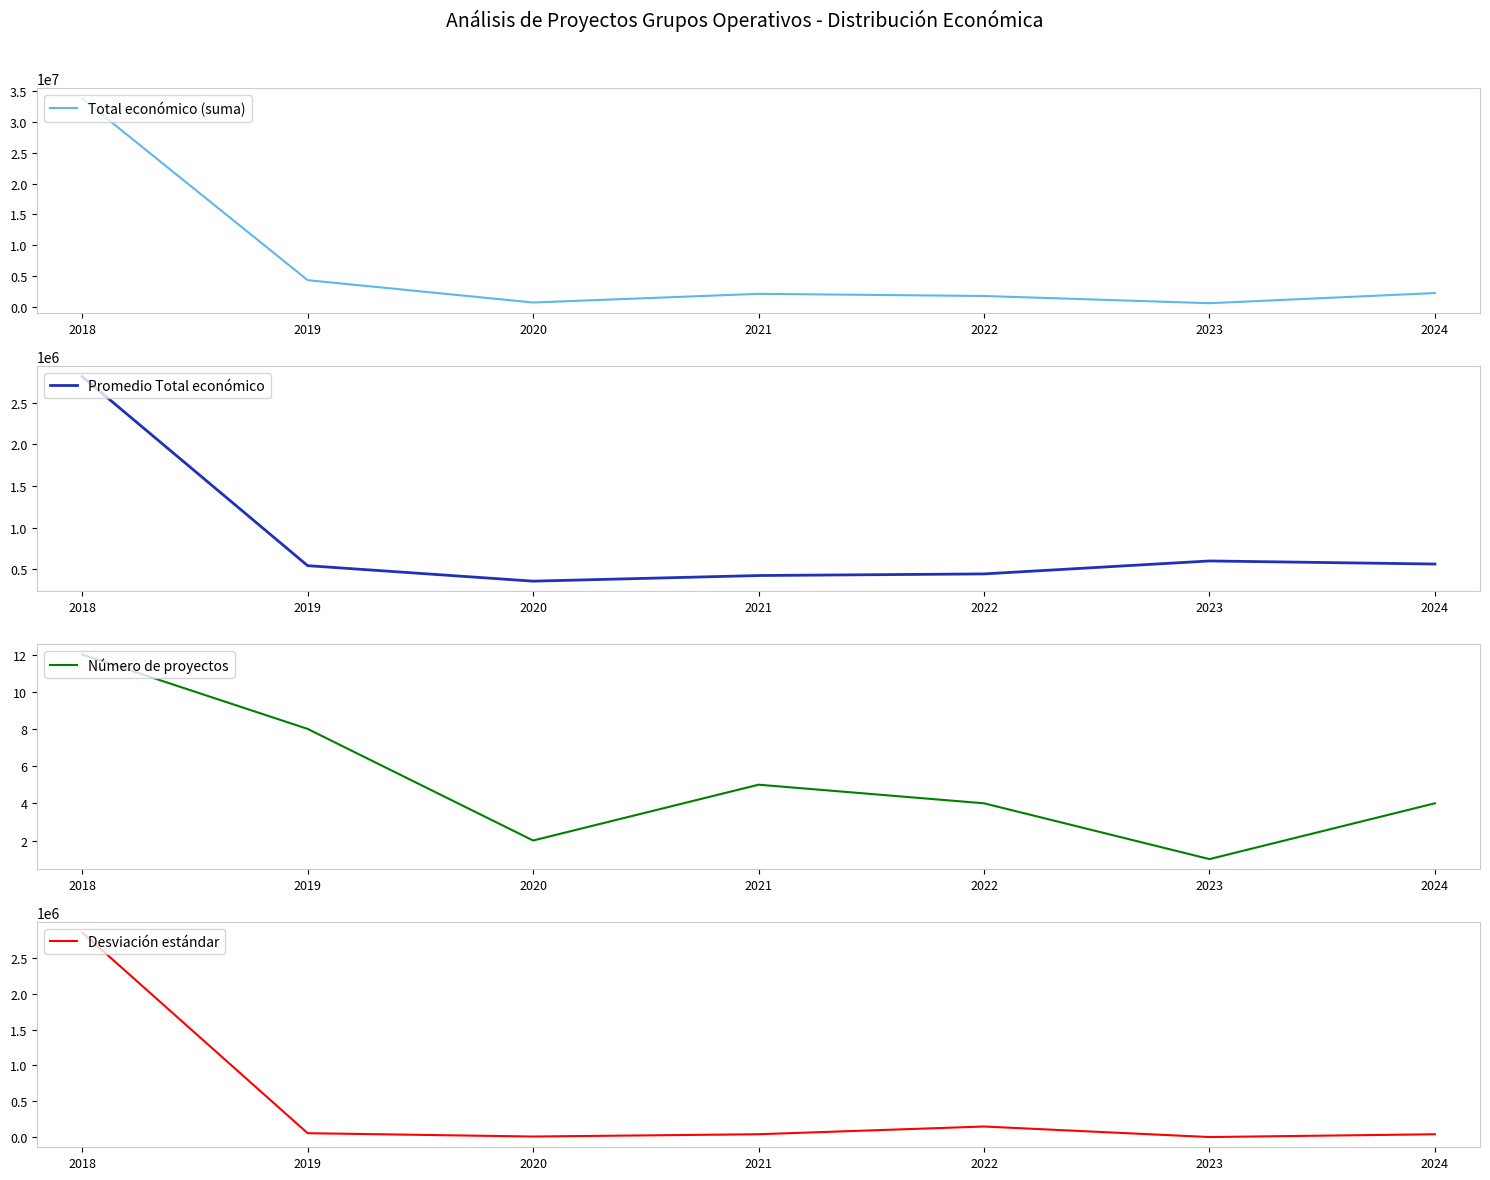

Rank the categories by Total económico (suma) value from lowest to highest.

2023, 2020, 2022, 2021, 2024, 2019, 2018